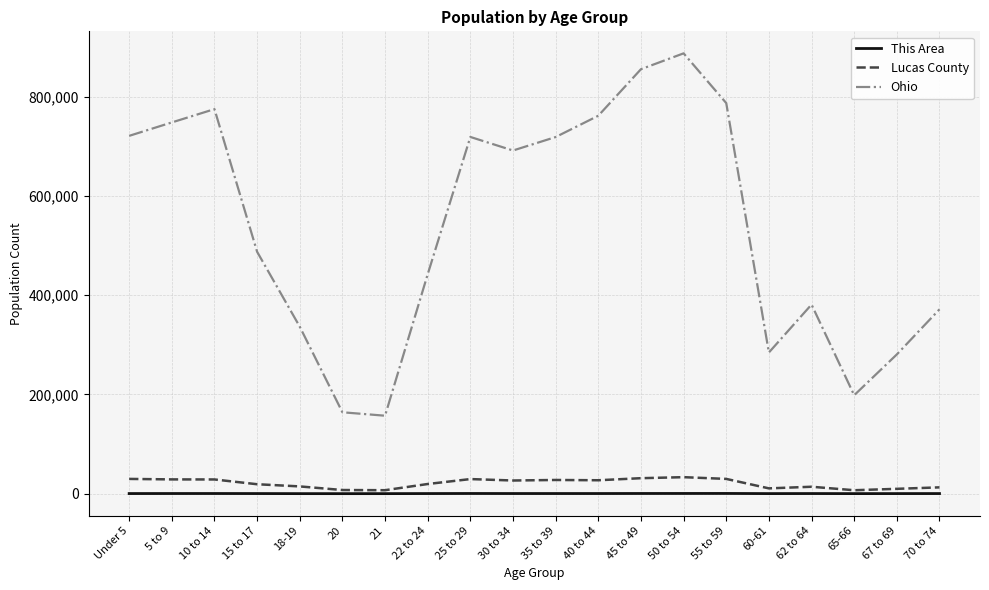

Where does the This Area series first go above 251?

5 to 9